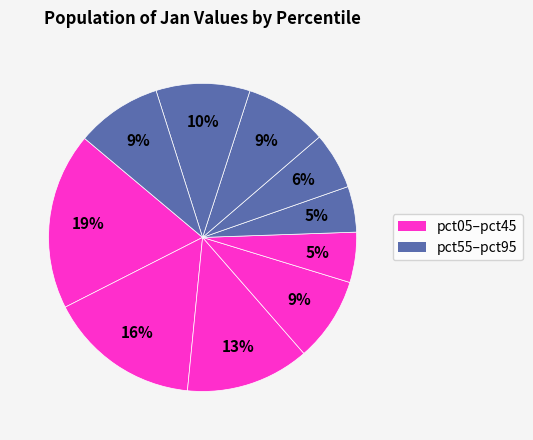

Count the number of slices in the pie.

10